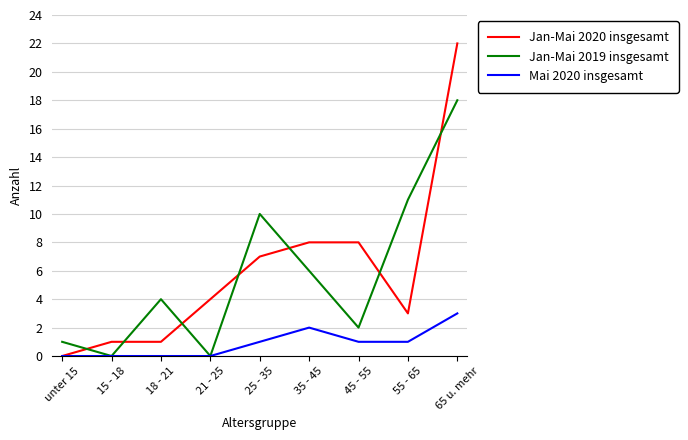

Reading left to right, what are all the values shown in this chart?

Jan-Mai 2020 insgesamt: 0	1	1	4	7	8	8	3	22
Jan-Mai 2019 insgesamt: 1	0	4	0	10	6	2	11	18
Mai 2020 insgesamt: 0	0	0	0	1	2	1	1	3